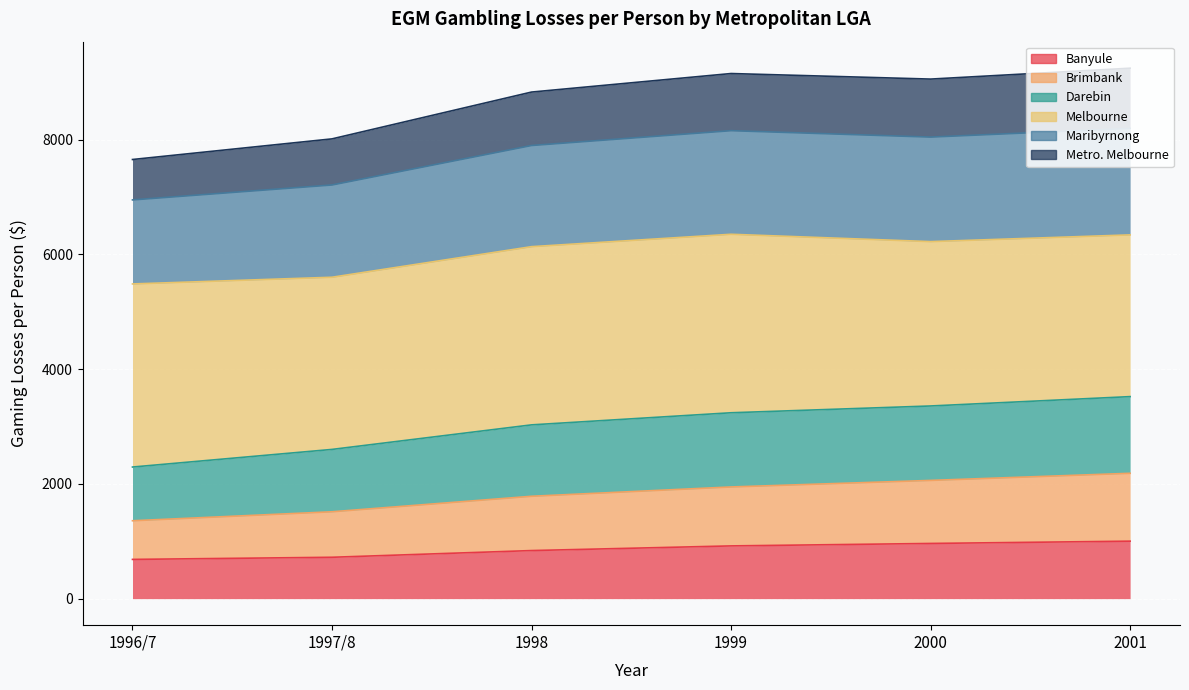

True or false: Maribyrnong and Brimbank intersect in this chart.

False